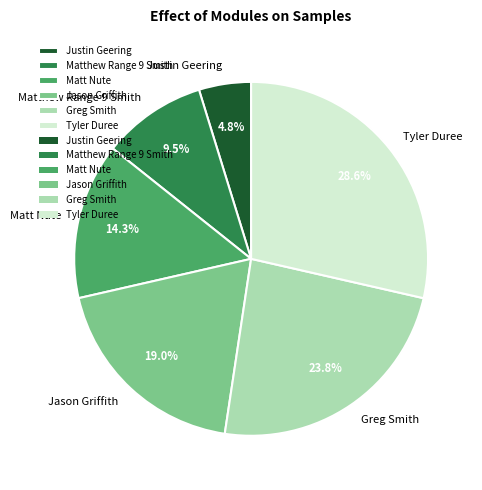

Approximately how many times larger is the value at Tyler Duree compared to Matt Nute?

2.0